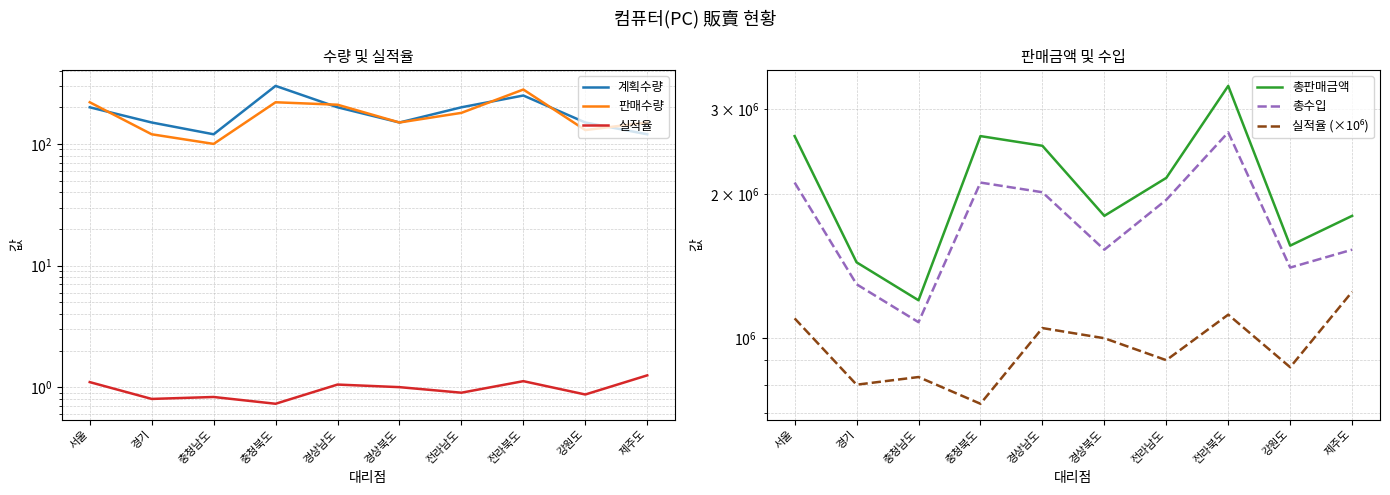

True or false: 총판매금액 and 실적율 intersect in this chart.

False